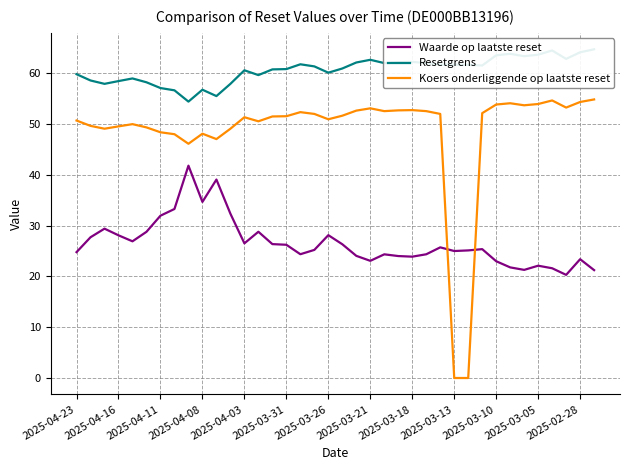

True or false: Koers onderliggende op laatste reset has a value of 23.2 at 29.

False